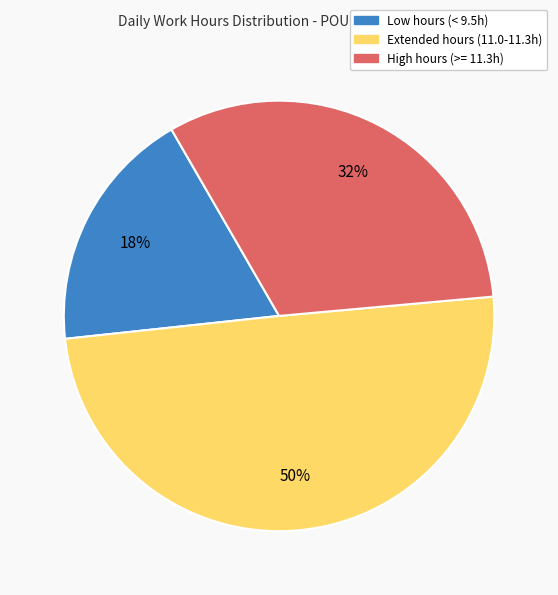

To the nearest percent, what is the average slice percentage?

33%